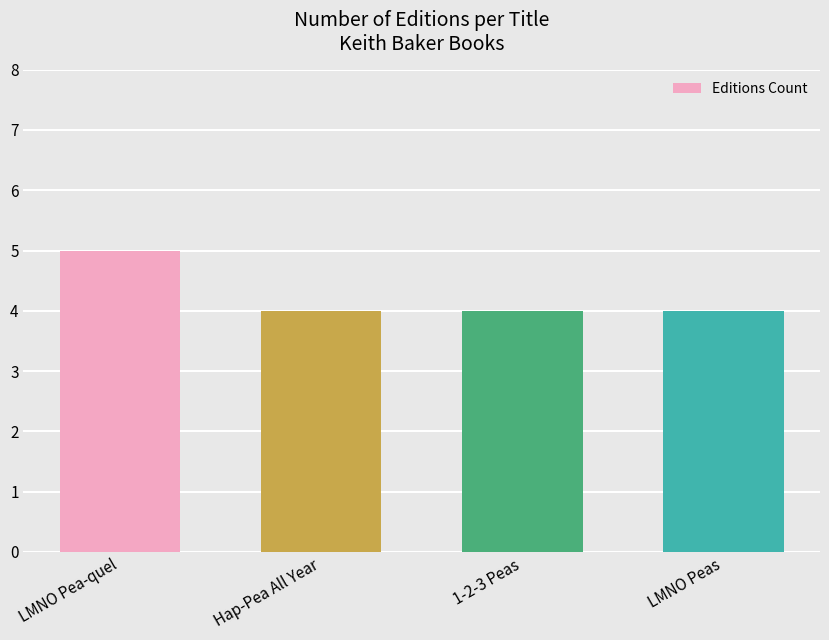

Reading left to right, extract all data points from this chart.

LMNO Pea-quel=5	Hap-Pea All Year=4	1-2-3 Peas=4	LMNO Peas=4